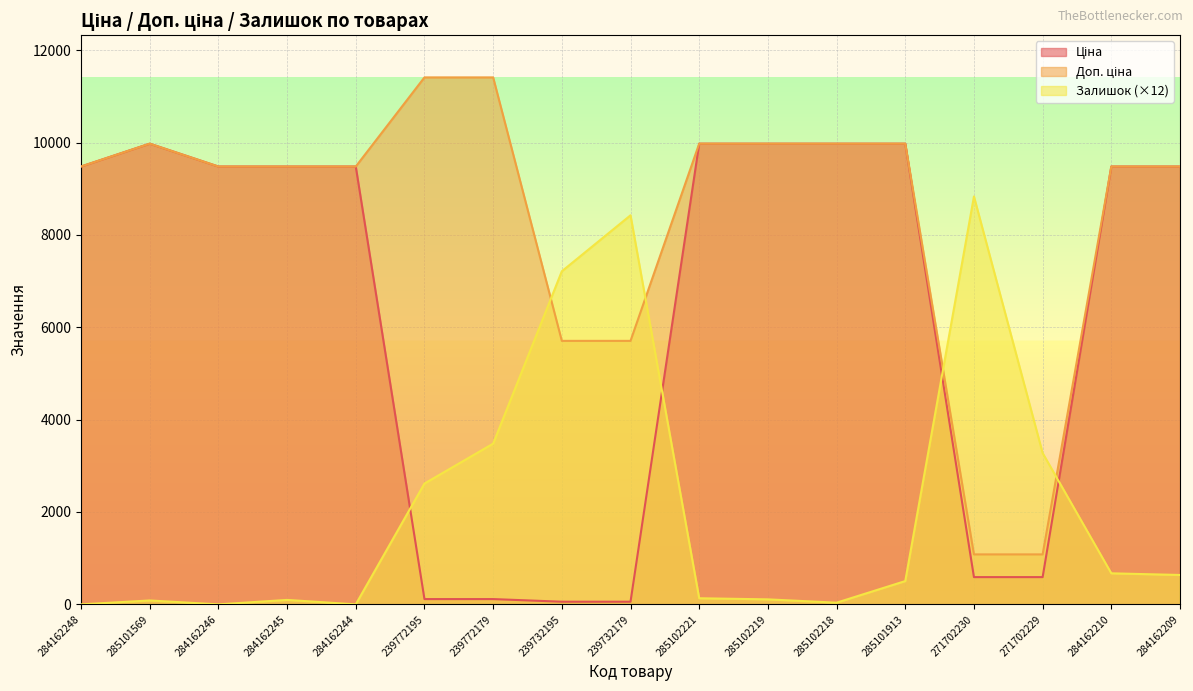

How many values in the Доп. ціна series exceed 9480?

13